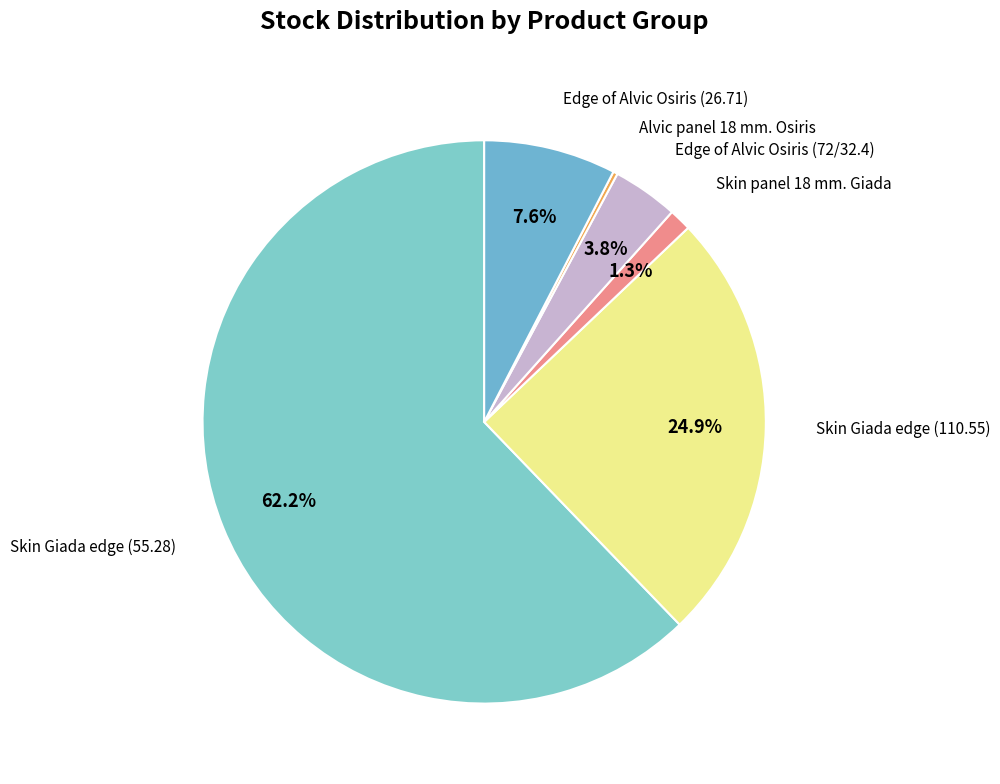

Which slice is the largest?

Skin Giada edge (55.28)